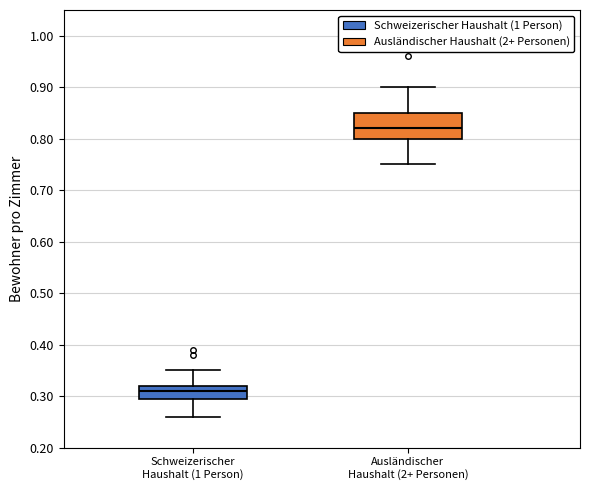

Reading left to right, transcribe this box plot: for each box, give where its median line is, the range the box spans, and where its two whiskers end, as read against the y-axis. The values are not printed on the chart, so give them approximately, as read against the axis.

Schweizerischer Haushalt (1 Person): median 0.31, box 0.30 to 0.32, whiskers 0.26 to 0.35
Ausländischer Haushalt (2+ Personen): median 0.82, box 0.80 to 0.85, whiskers 0.75 to 0.90